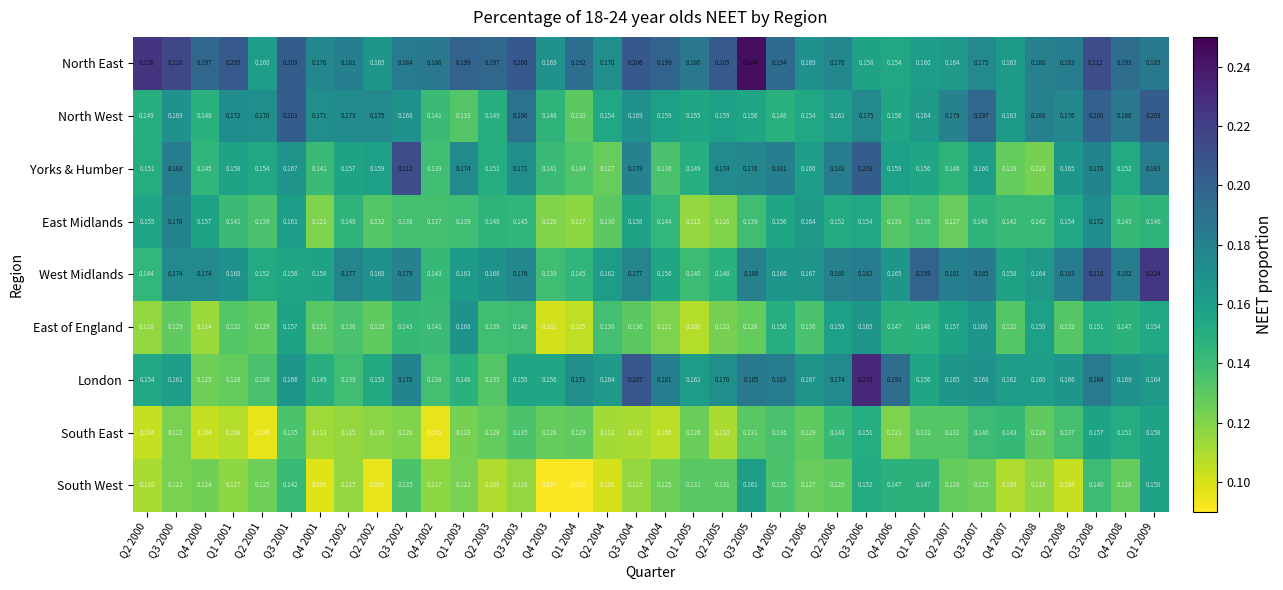

Which series has the largest range (max minus min)?

London